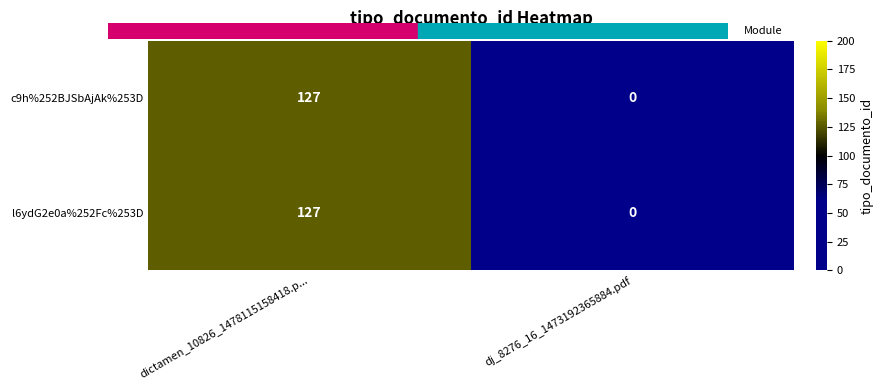

What is the sum of the c9h%252BJSbAjAk%253D values at dj_8276_16_1473192365884.pdf and dictamen_10826_1478115158418.p...?

127